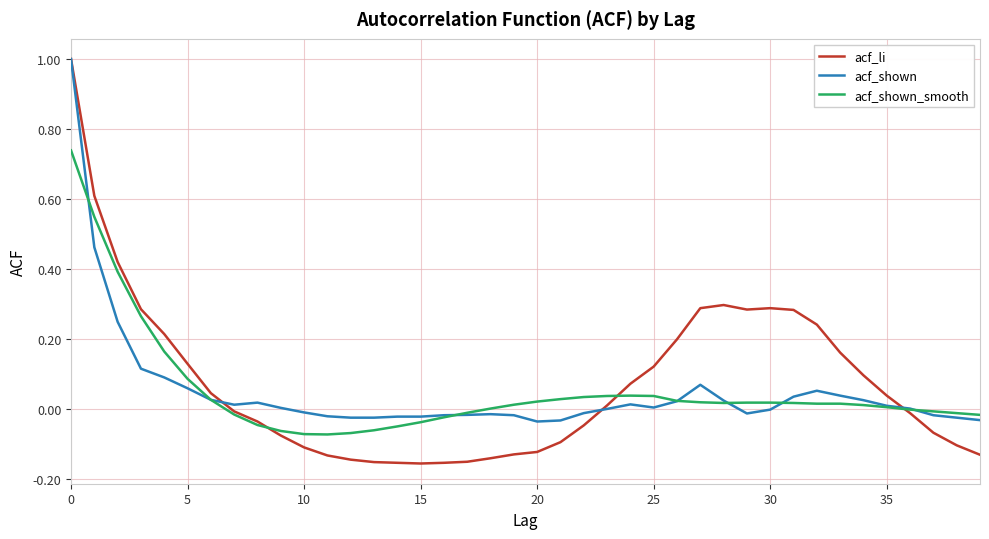

What is the maximum value for acf_shown?

1.0